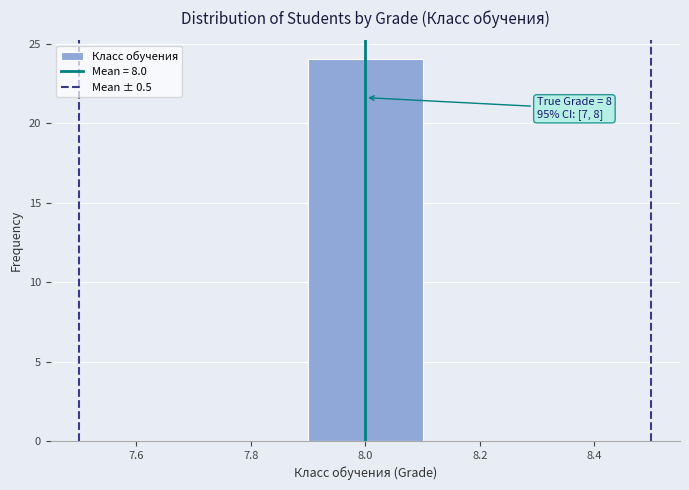

Over which range of the x-axis is the bar tallest?

7.9 to 8.1